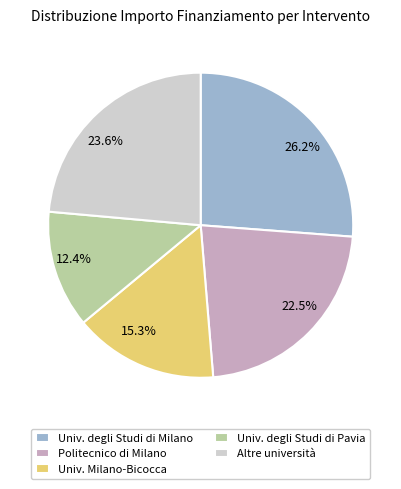

How many slices are in this pie chart?

5